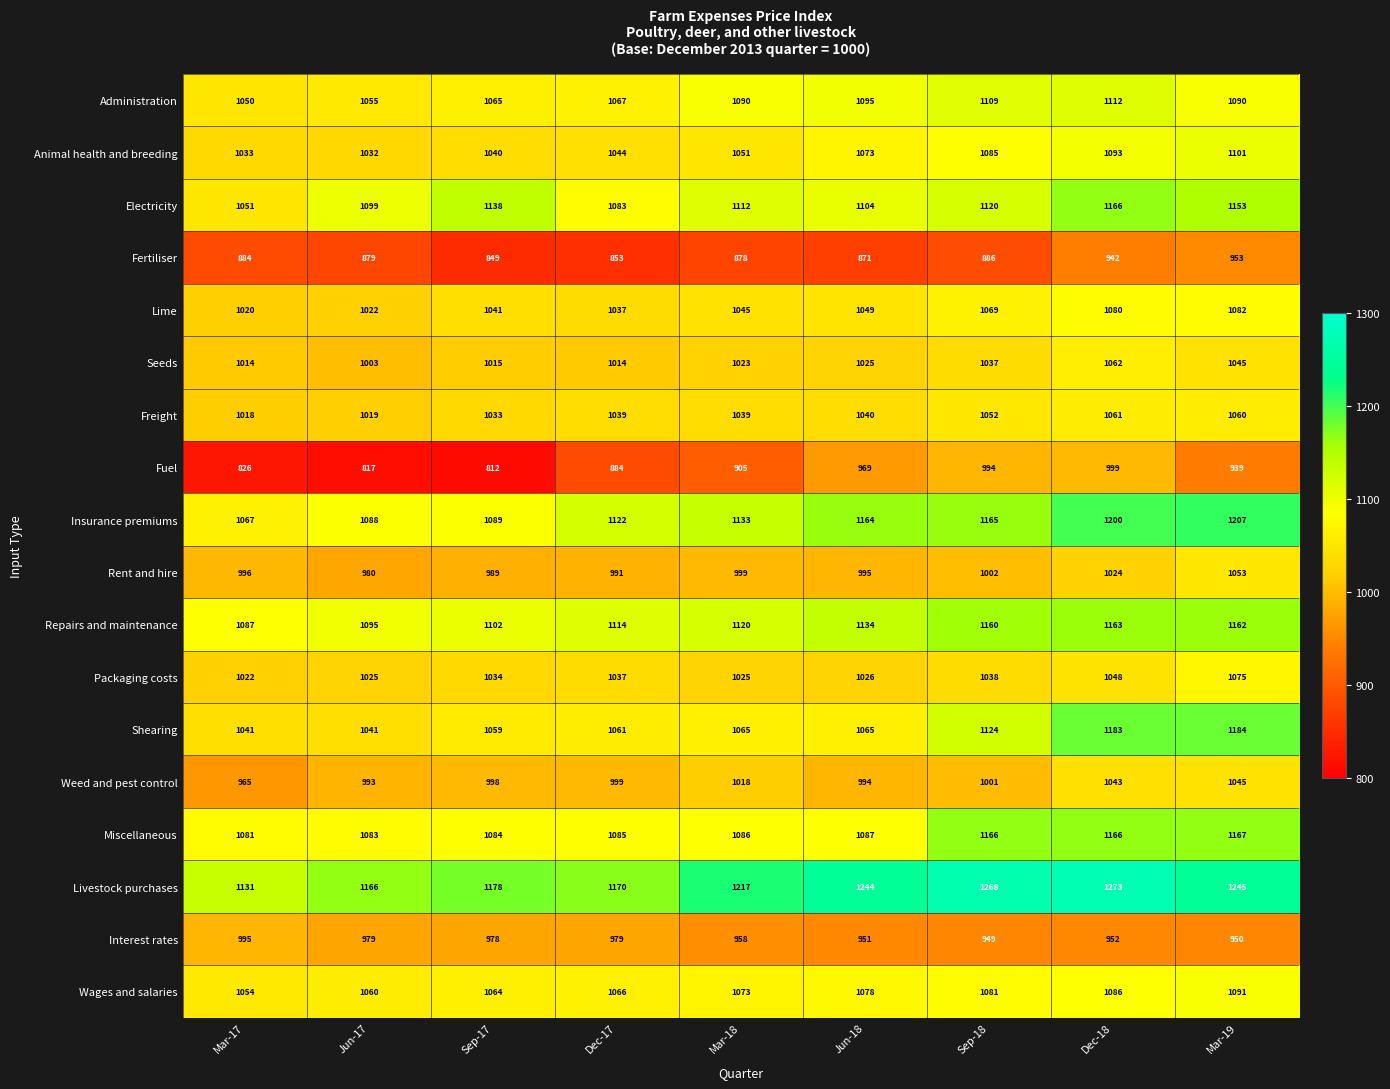

Which category has the highest value in the Livestock purchases series?

Dec-18